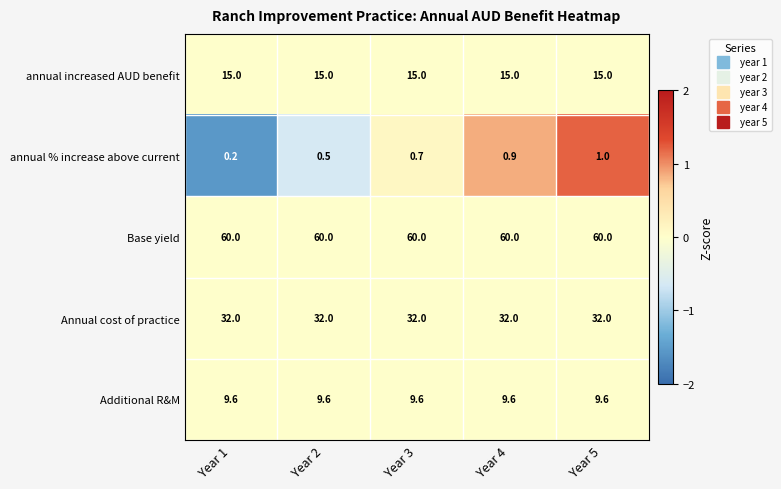

Reading left to right, what are all the values shown in this chart?

annual increased AUD benefit: 15.0	15.0	15.0	15.0	15.0
annual % increase above current: 0.2	0.5	0.7	0.9	1.0
Base yield: 60.0	60.0	60.0	60.0	60.0
Annual cost of practice: 32.0	32.0	32.0	32.0	32.0
Additional R&M: 9.6	9.6	9.6	9.6	9.6